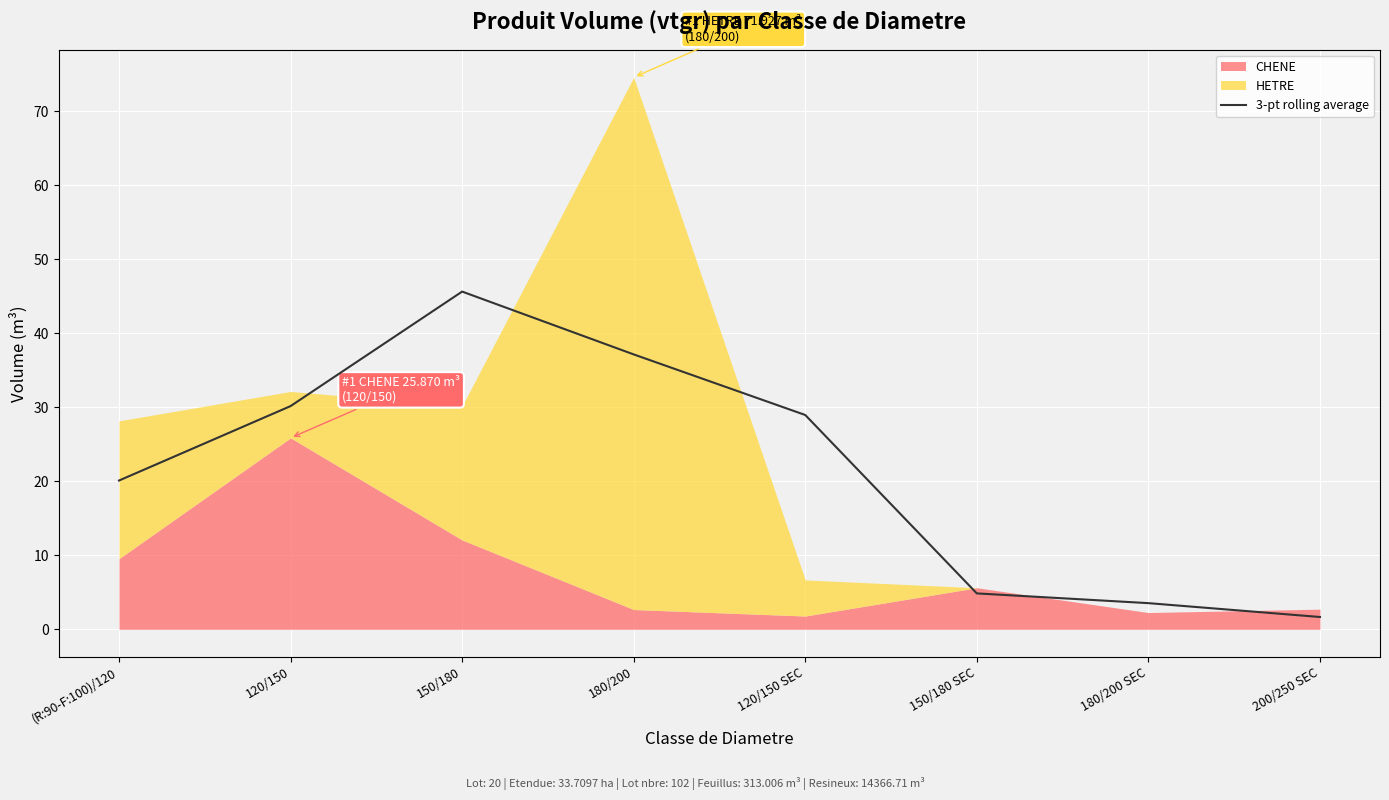

Is it true that 3-pt rolling average equals 30.2 at 120/150?

True